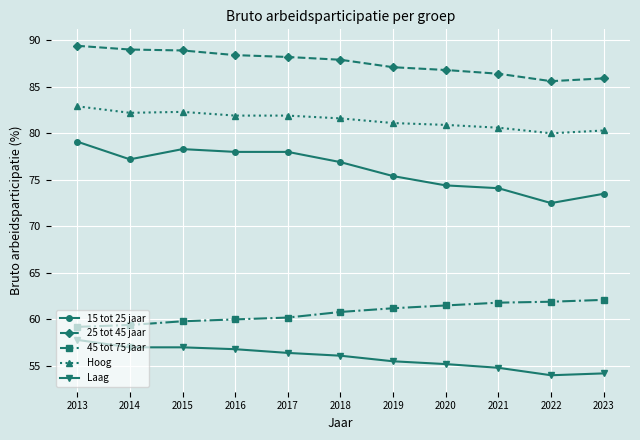

What value does the Hoog series have at 2016?

81.9